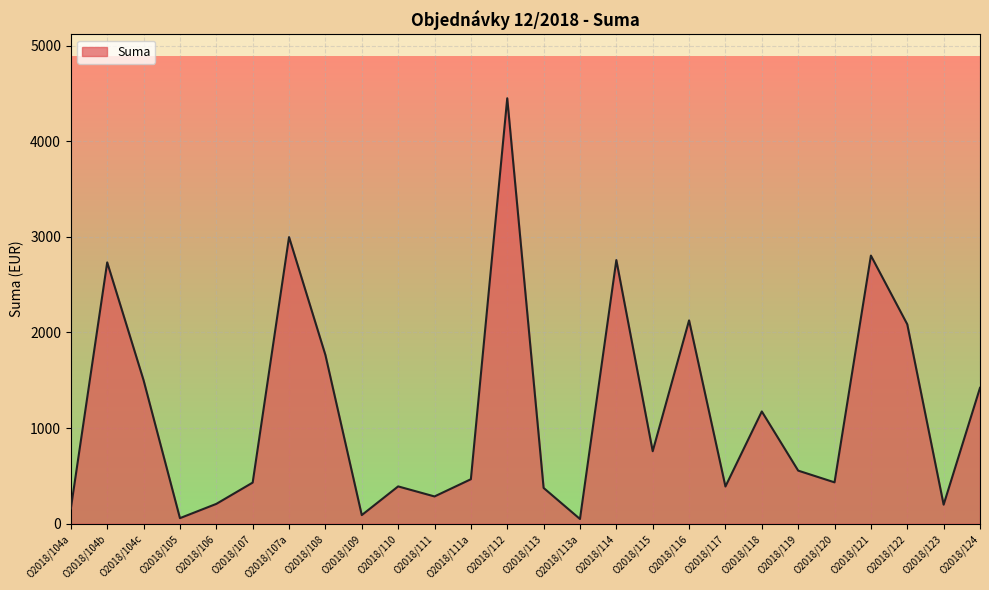

What is the difference between the maximum and minimum values?

4399.4